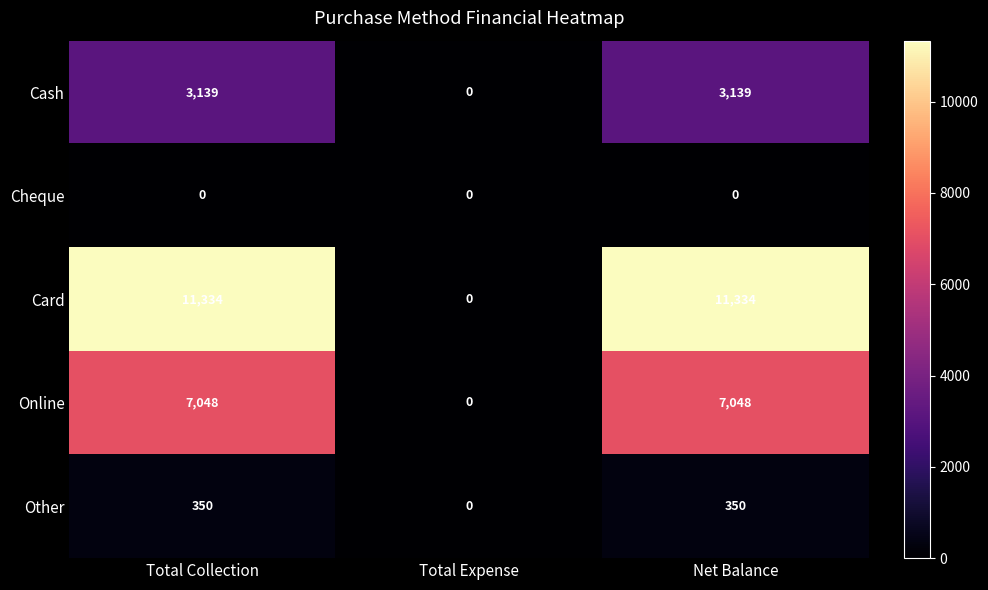

Which category has the lowest value in the Card series?

Total Expense